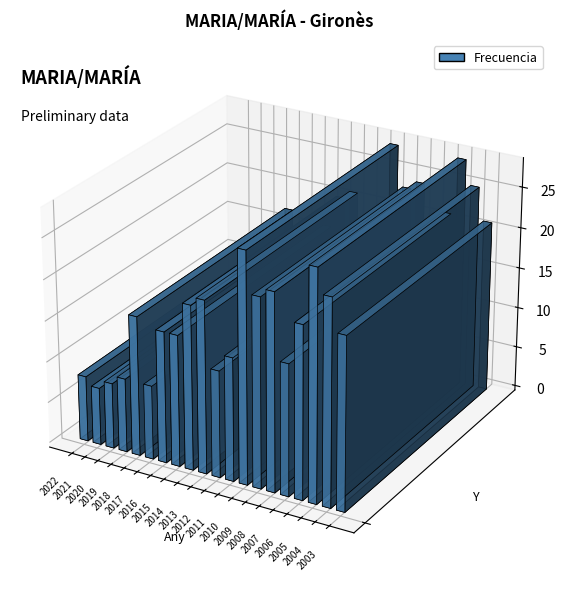

What is the smallest value displayed?

7